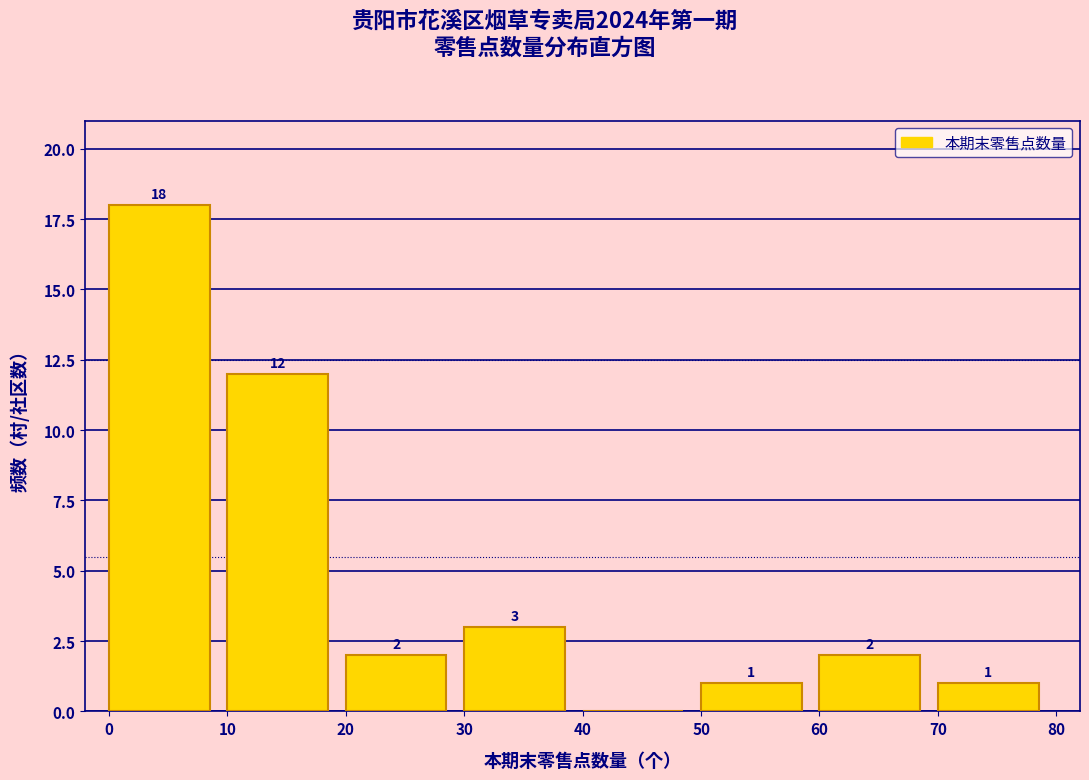

Which range on the x-axis has the tallest bar?

0 to 10